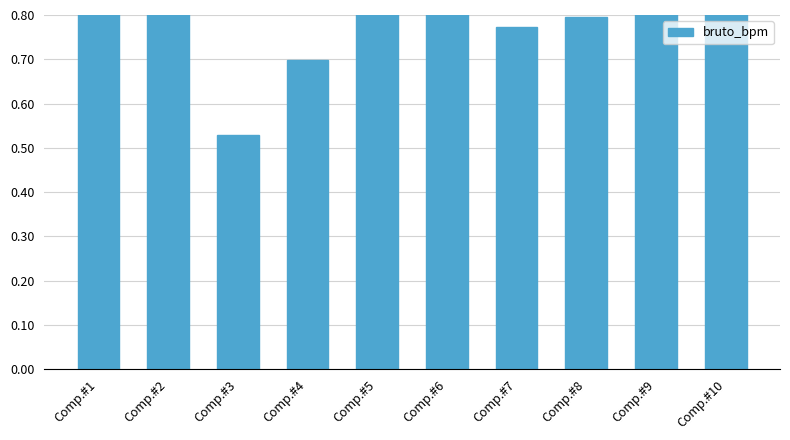

What is the sum of all values?

8.4